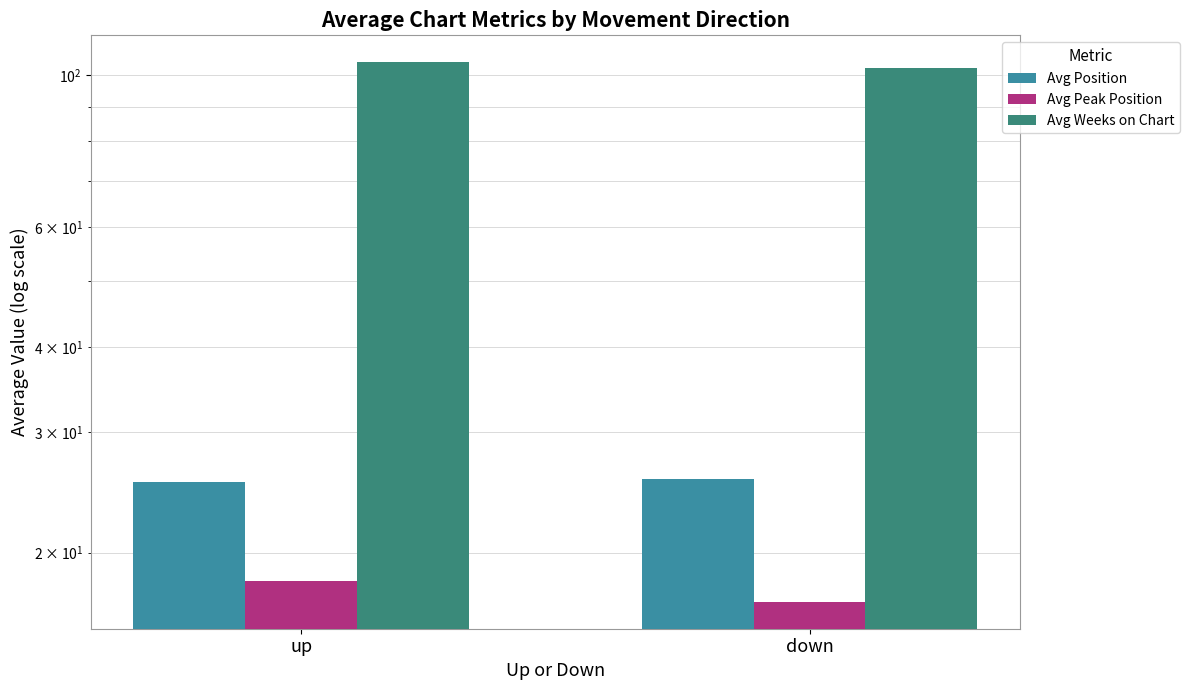

What are all the series names shown in the legend?

Avg Position, Avg Peak Position, Avg Weeks on Chart